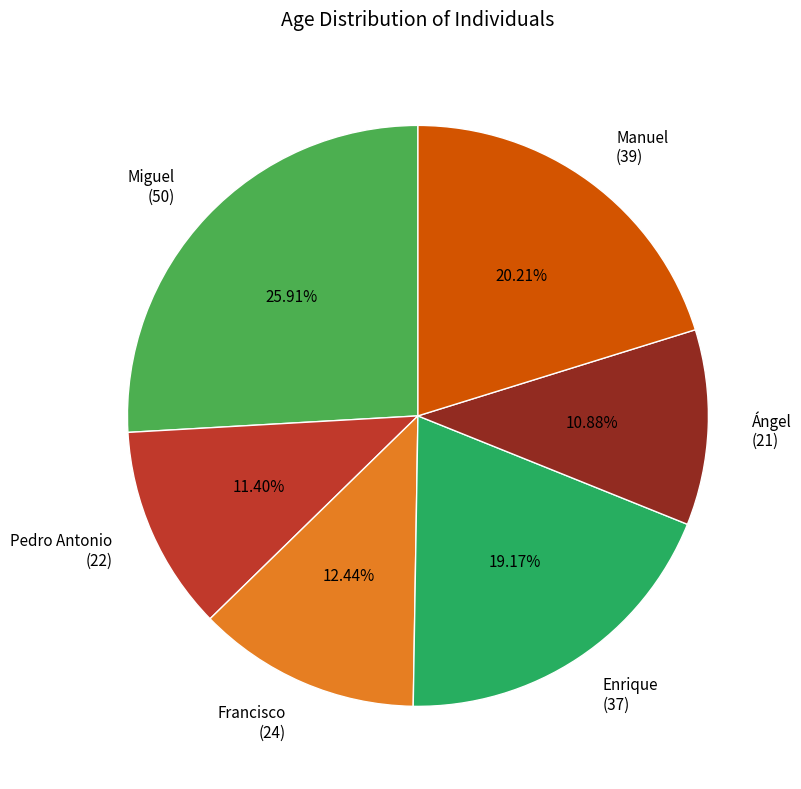

Does Enrique (37) represent more than half of the total?

No